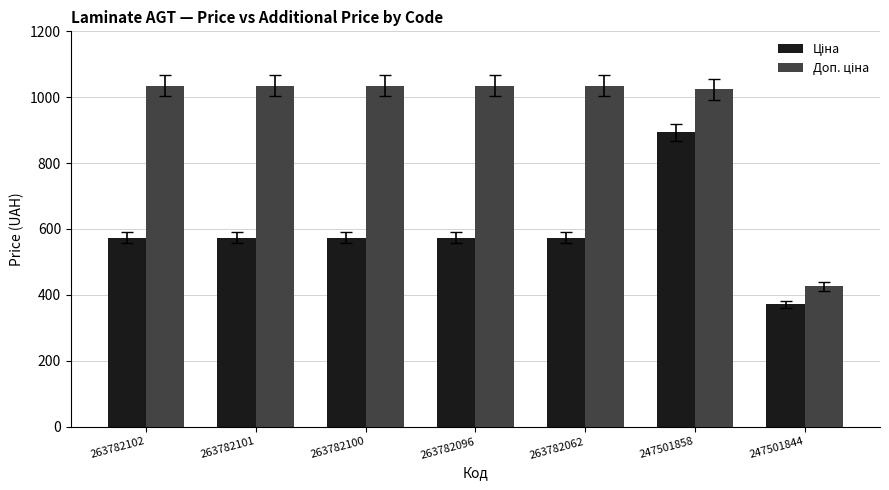

Count the number of data series in this chart.

2